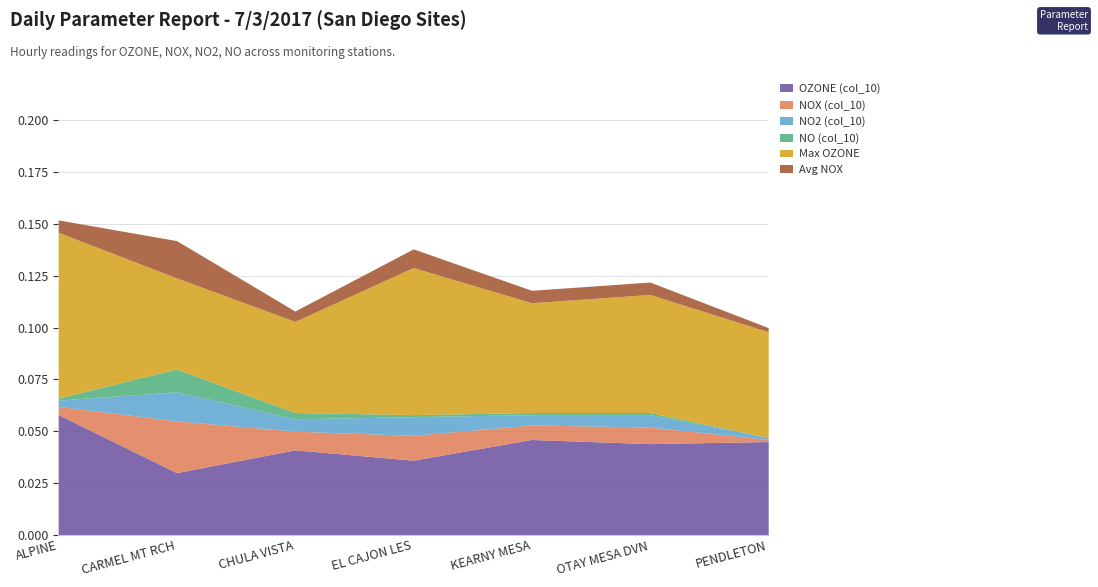

True or false: OZONE (col_10) and Max OZONE intersect in this chart.

False